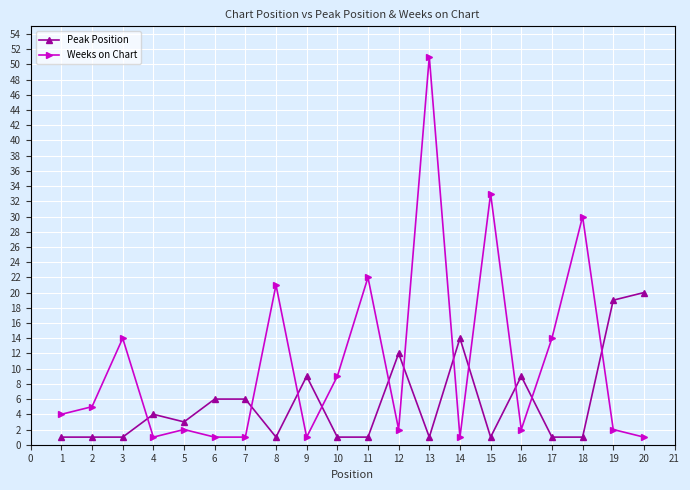

True or false: Weeks on Chart and Peak Position intersect in this chart.

True